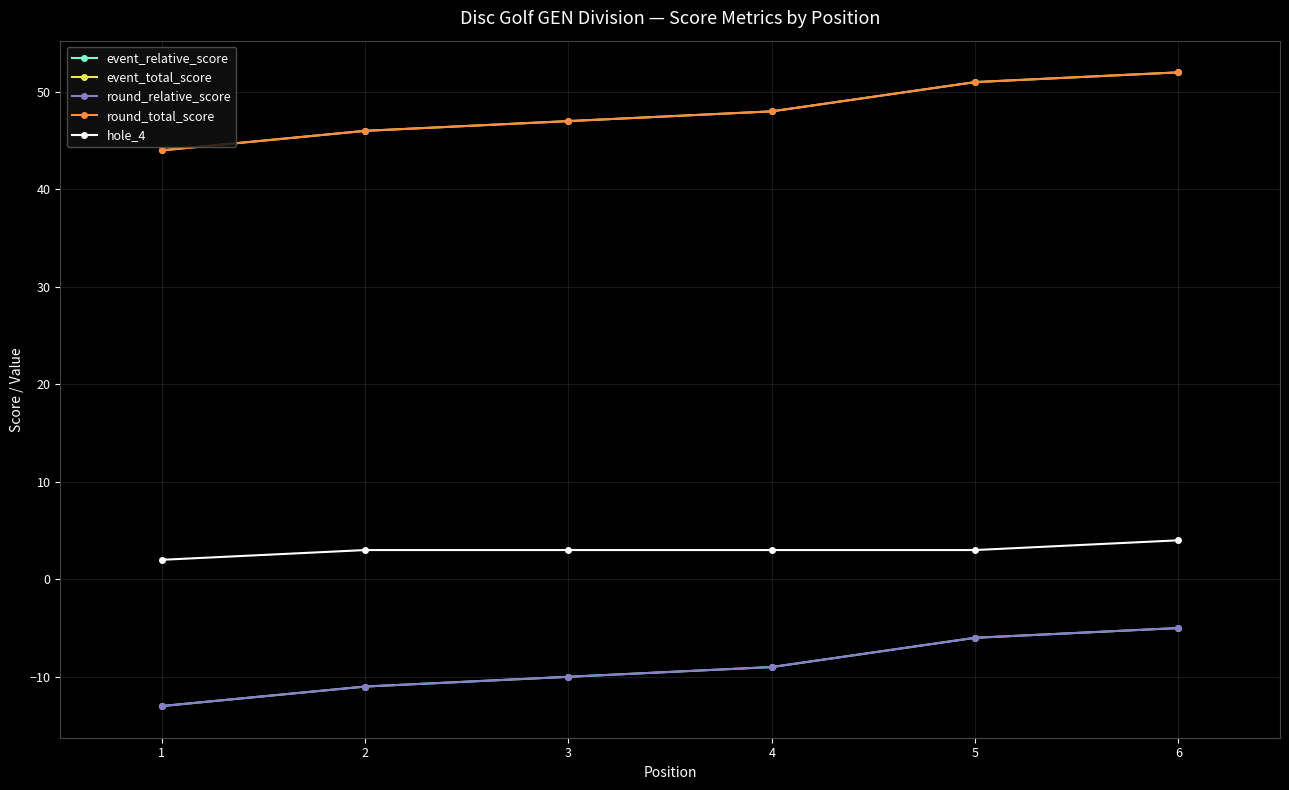

True or false: event_relative_score has more than 2 points higher than both neighbors.

False